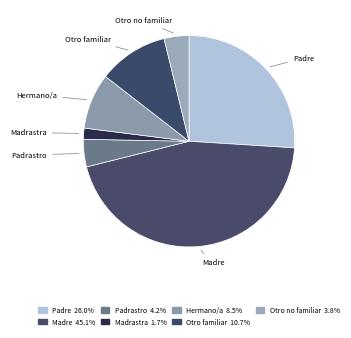

How many slices are in this pie chart?

7